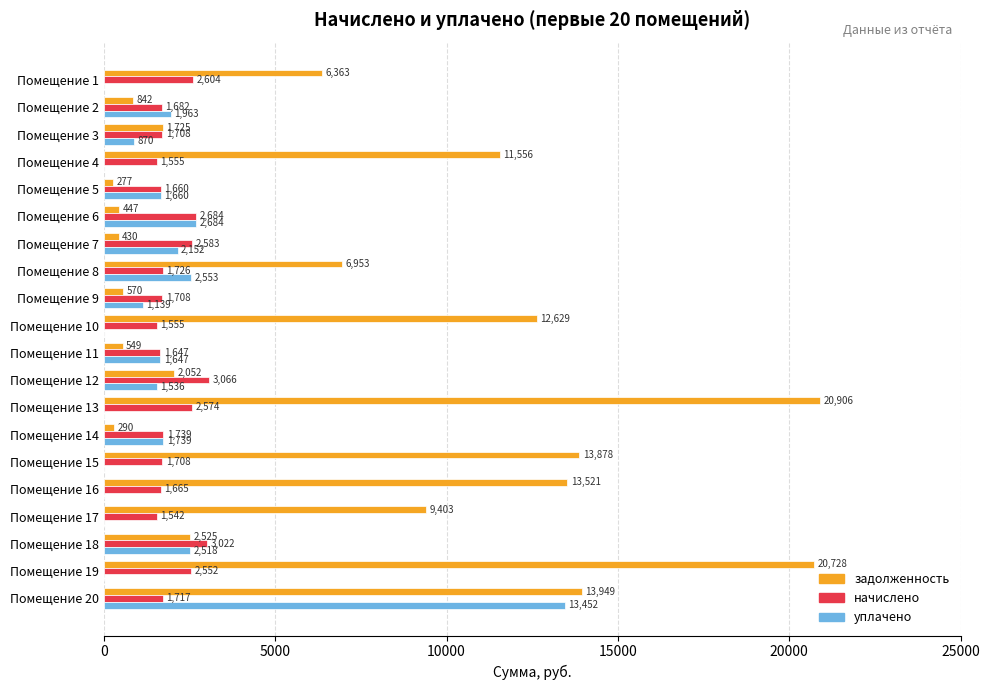

The value of уплачено at Помещение 19 is 0.0. True or false?

True